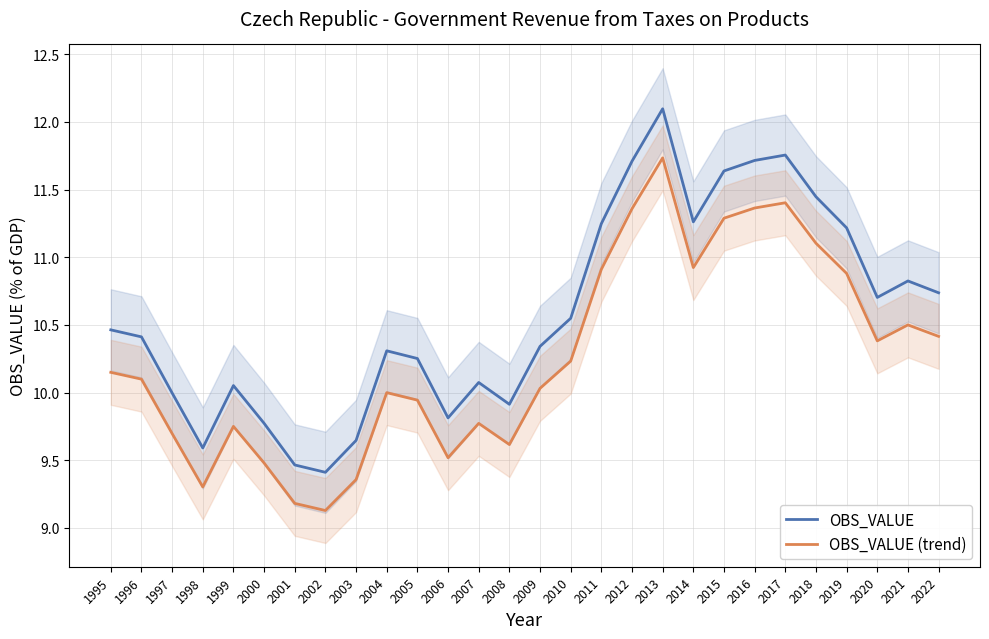

True or false: OBS_VALUE and OBS_VALUE (trend) cross at least once.

False